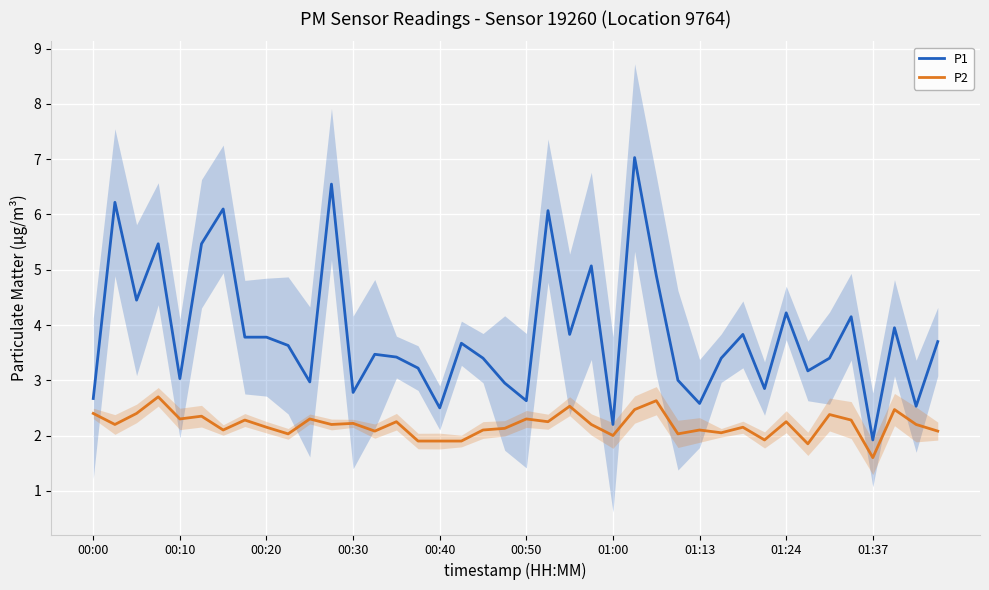

How many data points in P2 are less than 2?

6